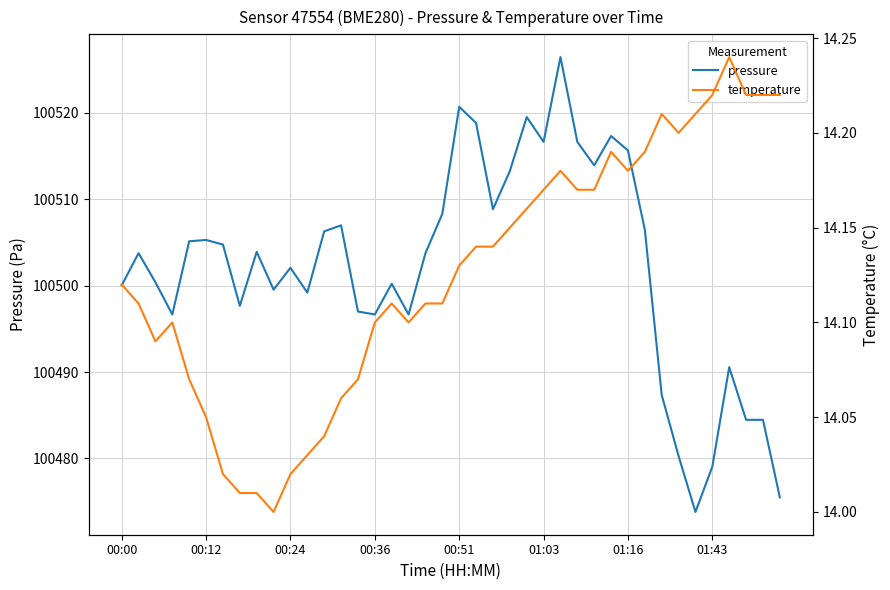

What is the difference between the highest and lowest values at 17?

100482.6